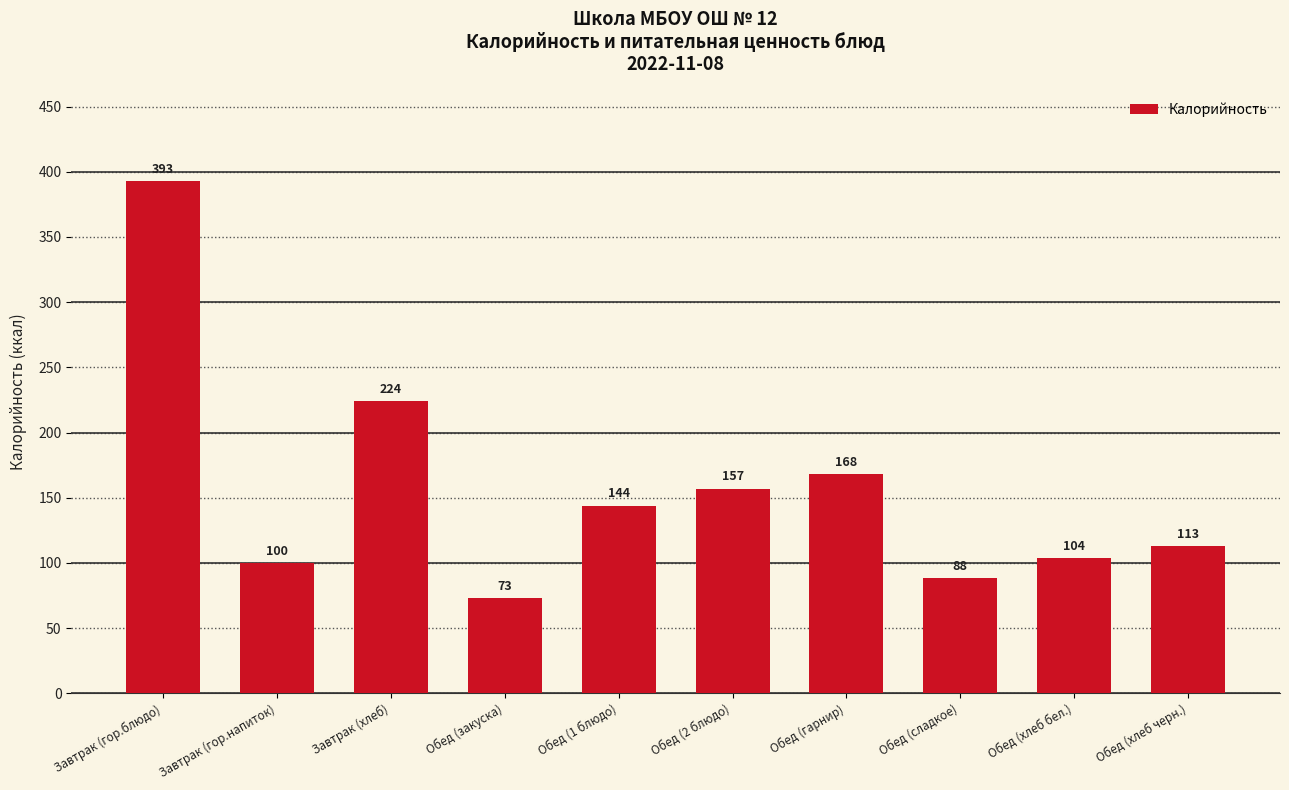

How many distinct data groups are displayed?

1